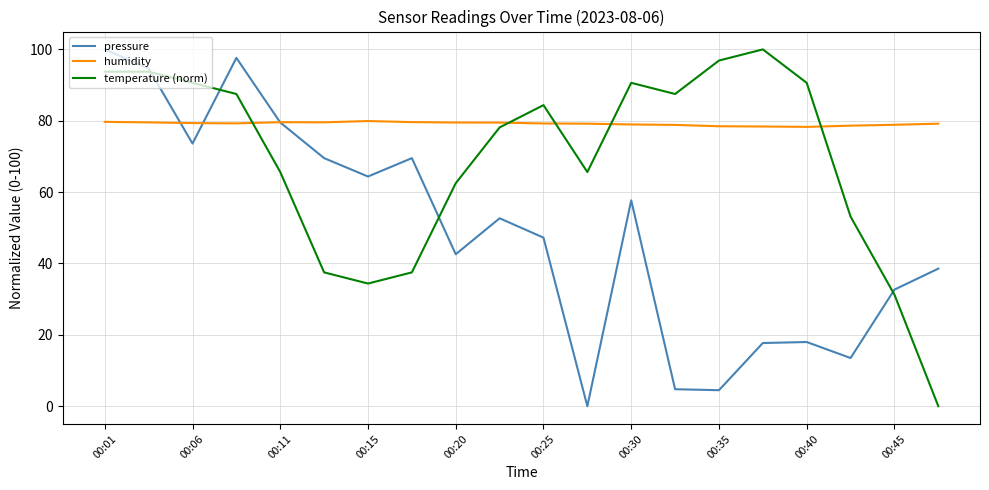

True or false: humidity and temperature (norm) cross at least once.

True